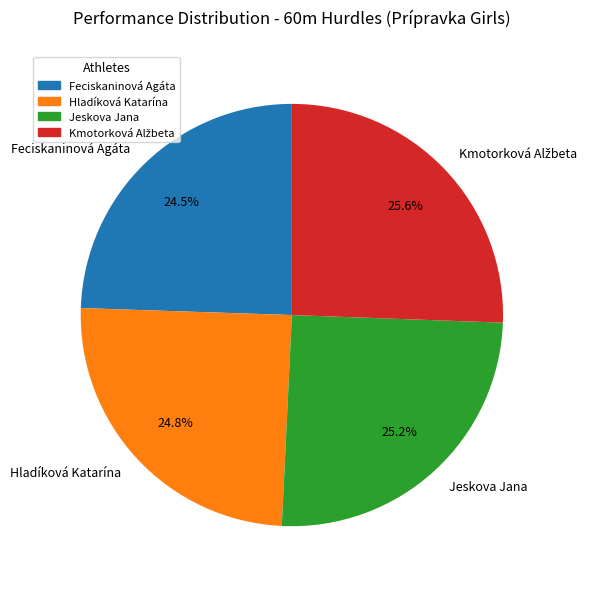

How many slices are in this pie chart?

4